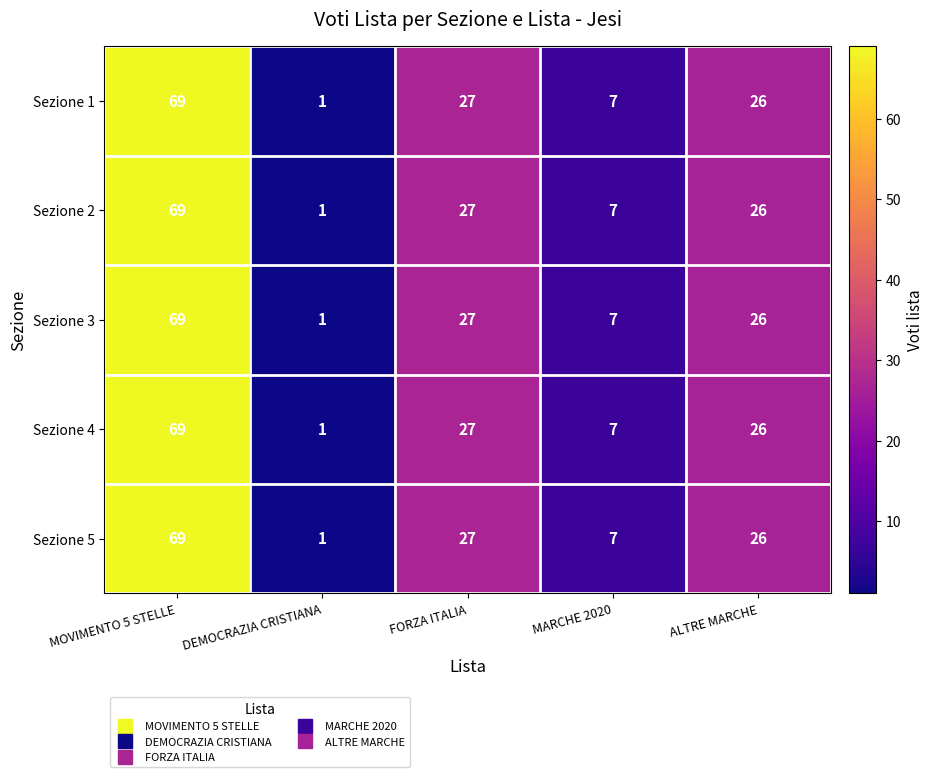

List the labels in order of Sezione 2 value, smallest first.

DEMOCRAZIA CRISTIANA, MARCHE 2020, ALTRE MARCHE, FORZA ITALIA, MOVIMENTO 5 STELLE